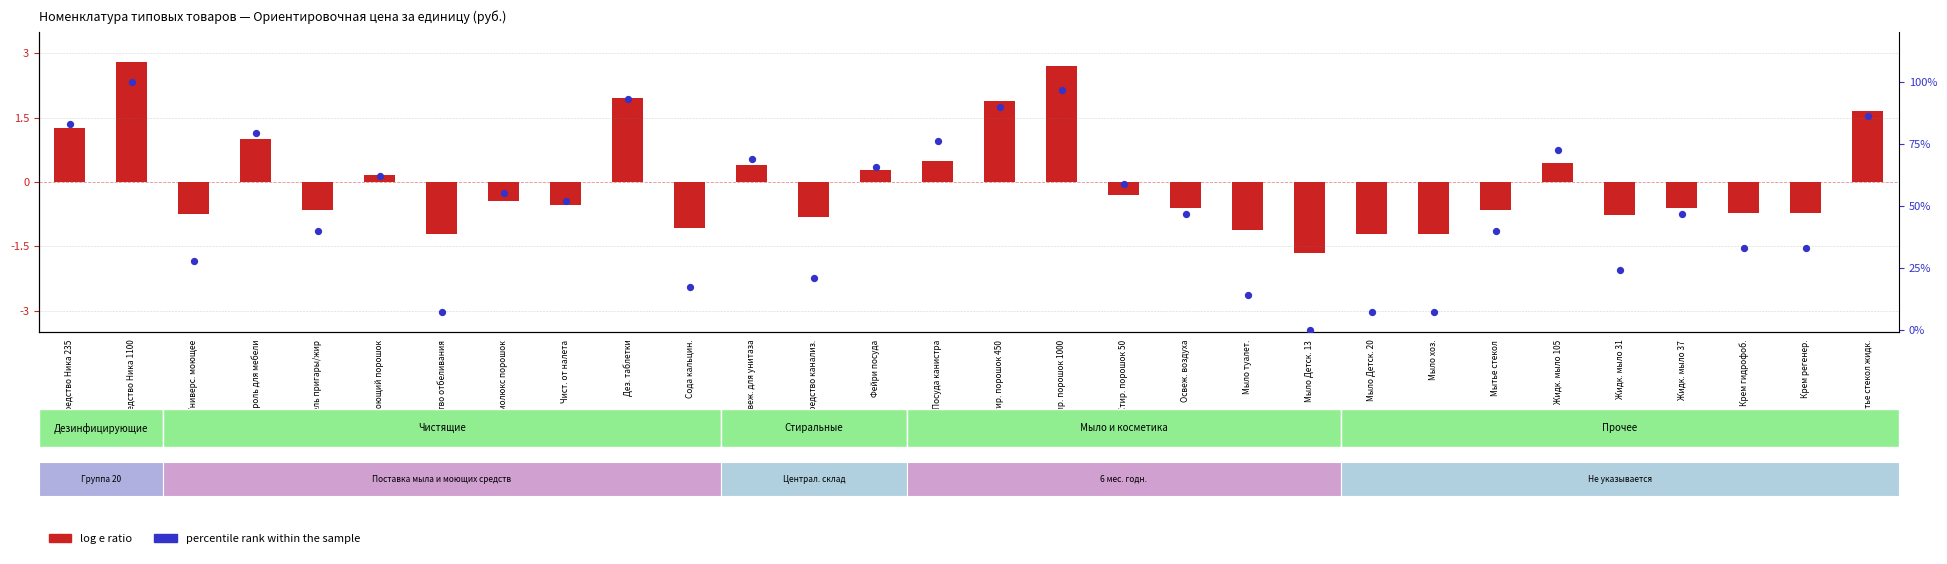

Which category has the lowest value in the percentile rank within the sample series?

Мыло Детск. 13